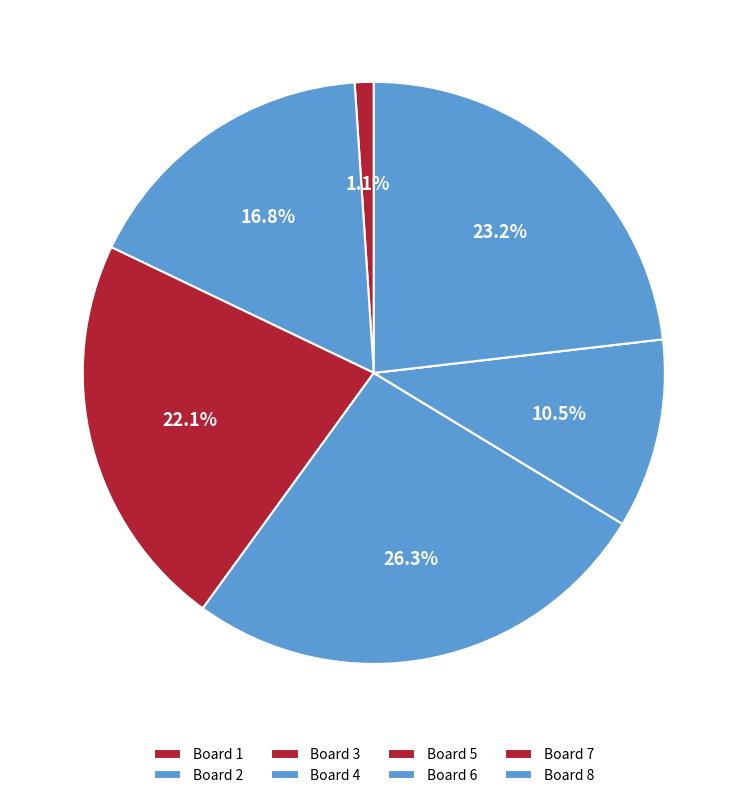

Count the number of slices in the pie.

8